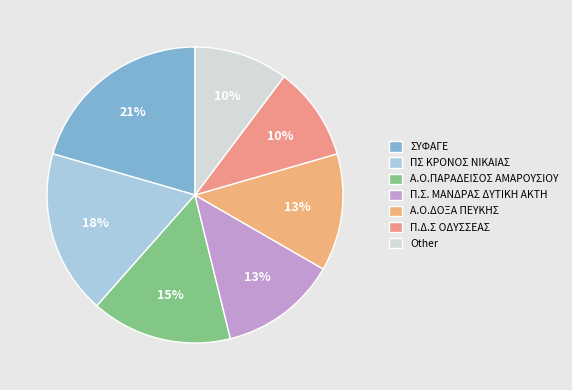

The A.O.ΔΟΞΑ ΠΕΥΚΗΣ slice represents 13% of the pie. True or false?

True